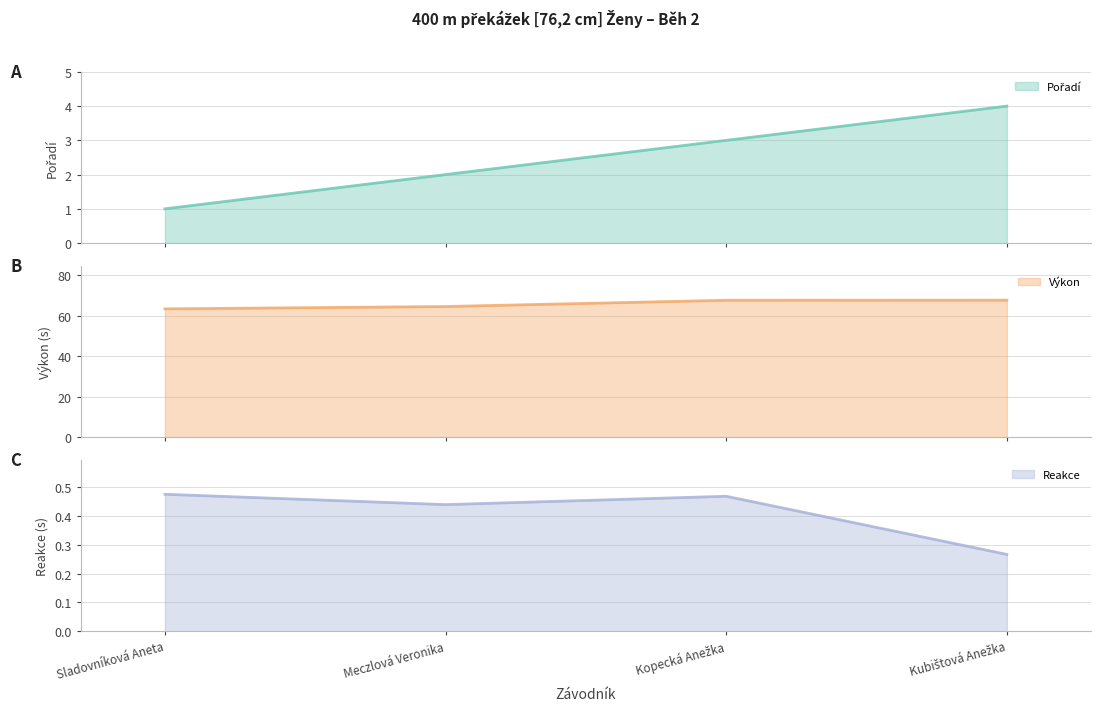

Where does the Výkon series first go above 67?

Kopecká Anežka